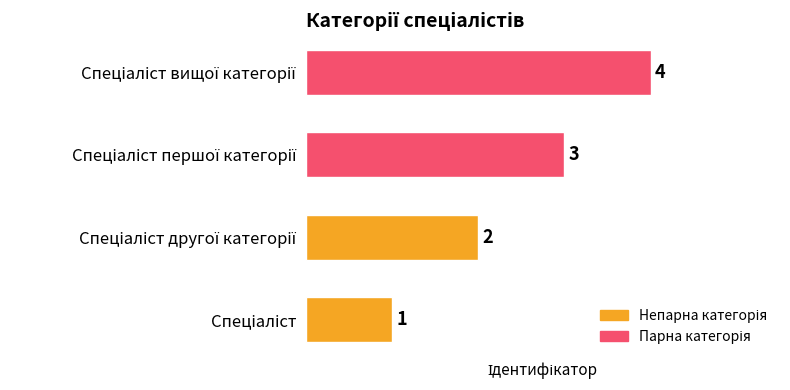

How many values are between 2 and 4?

3